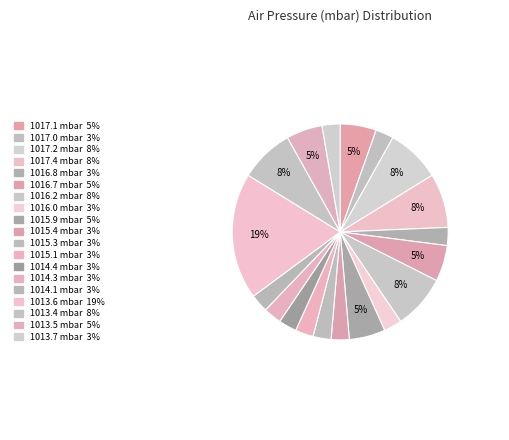

How many segments does this pie chart have?

19